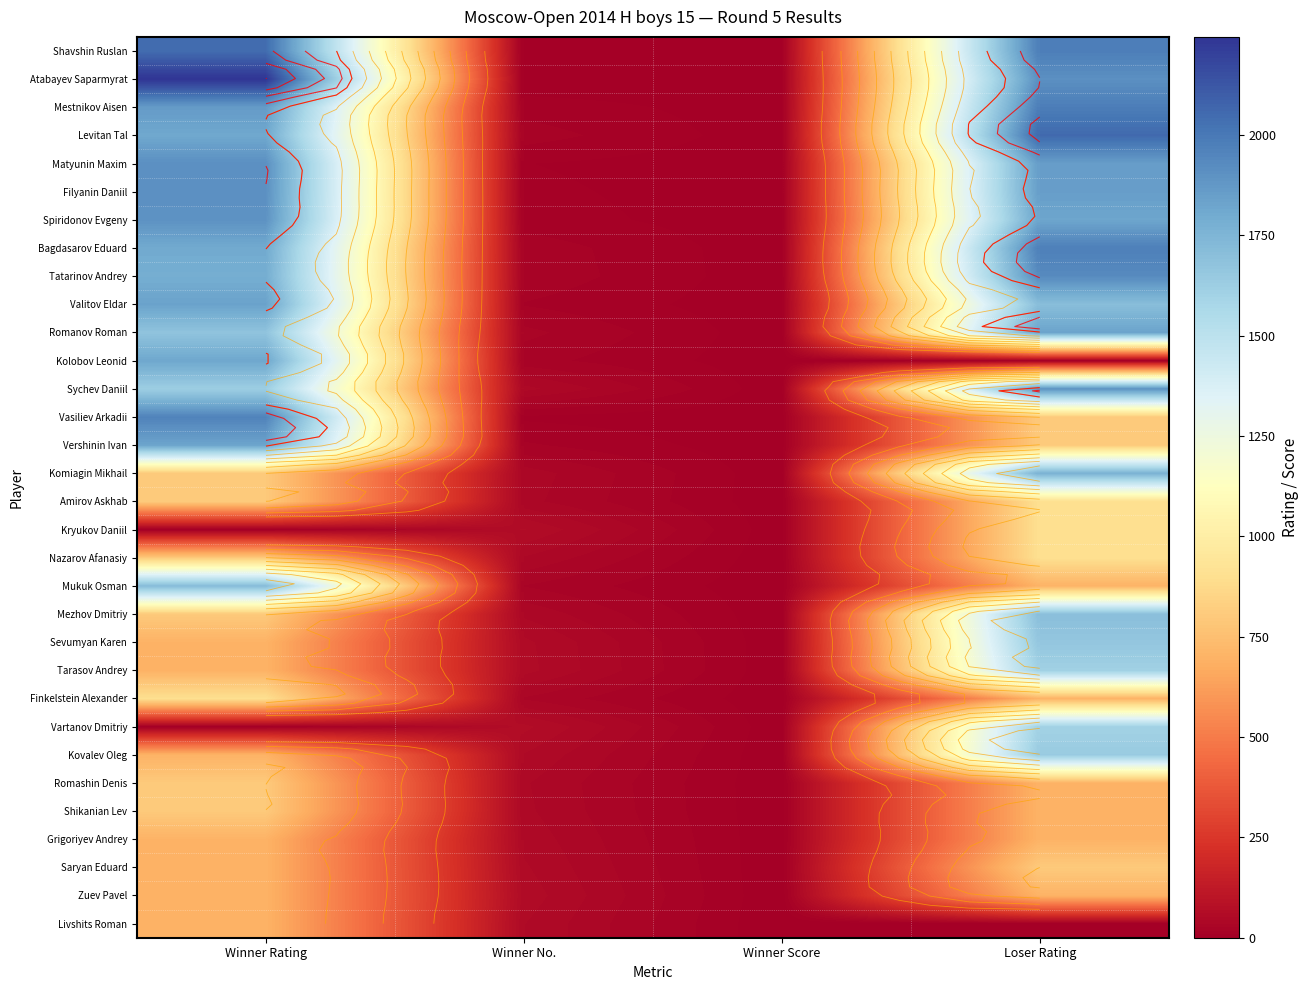

How many categories are shown in the chart?

4